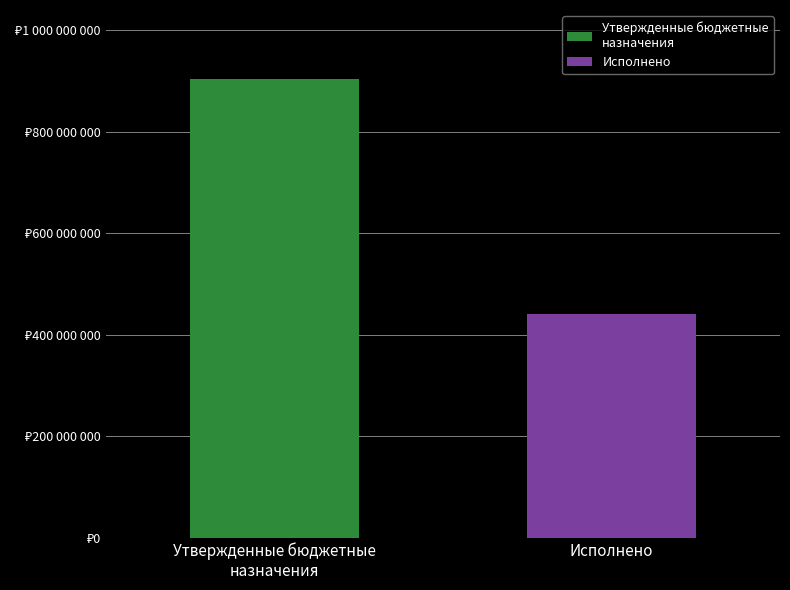

Does the chart contain any negative values?

No